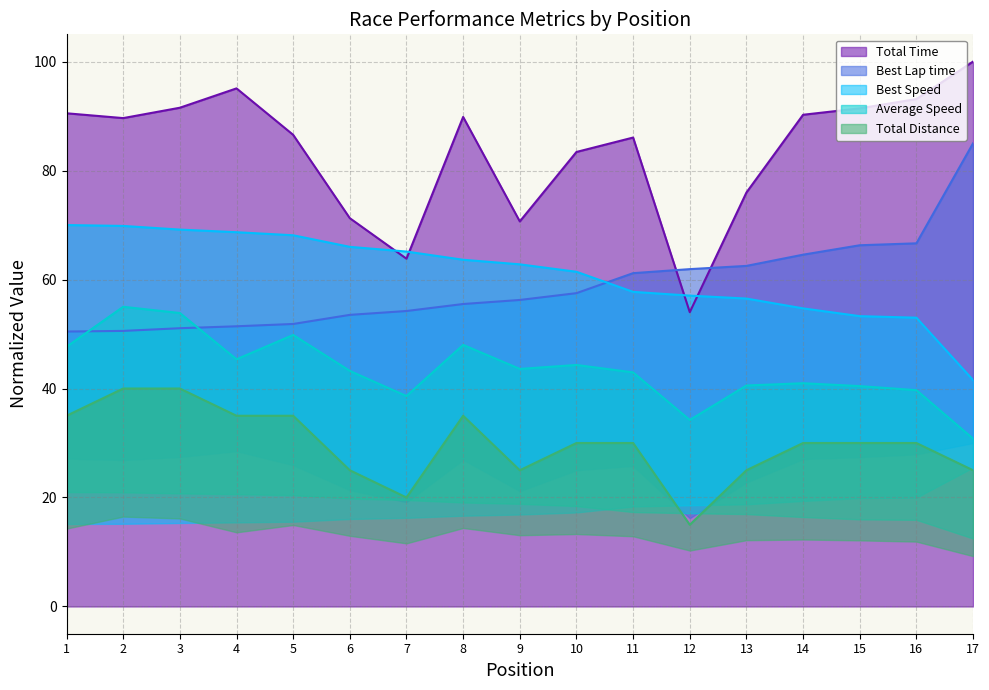

What is the minimum value for Total Time?

54.0